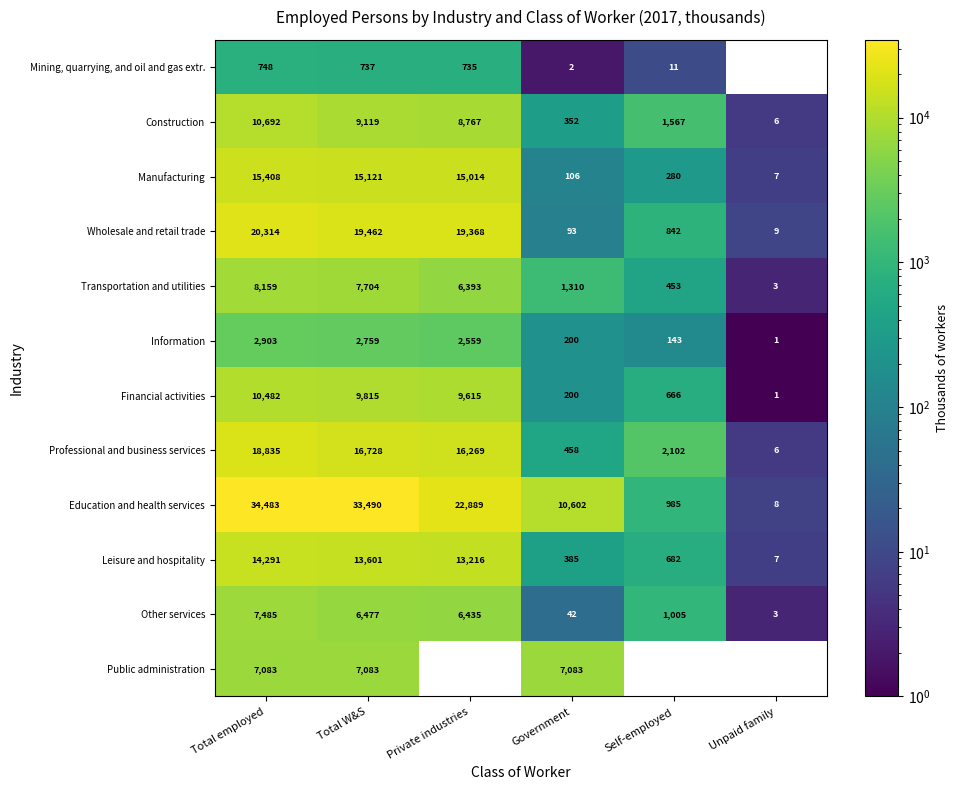

The Professional and business services series shows 2102 at Self-employed. True or false?

True